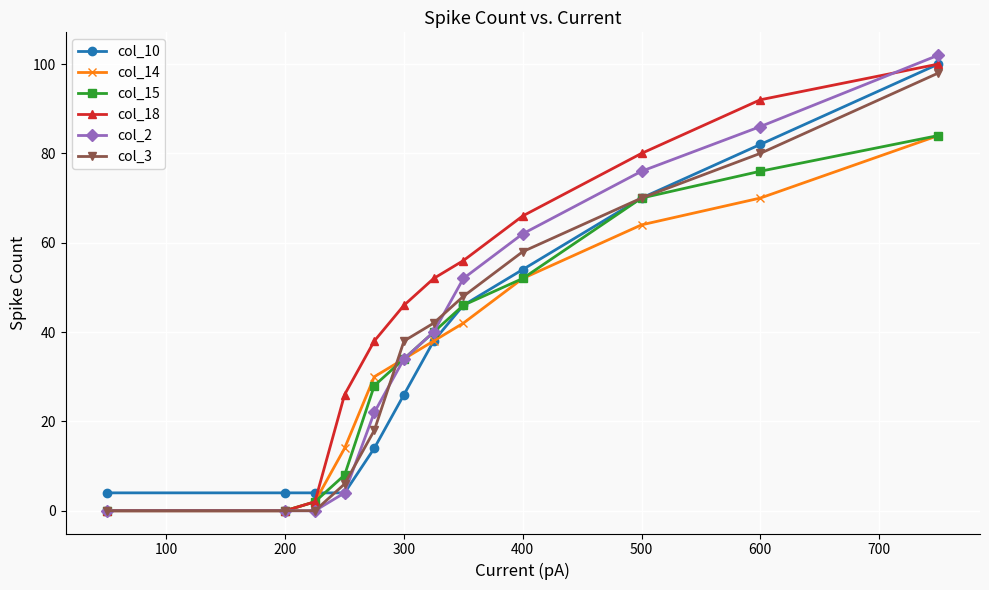

What is the sum of all col_10 values?

446